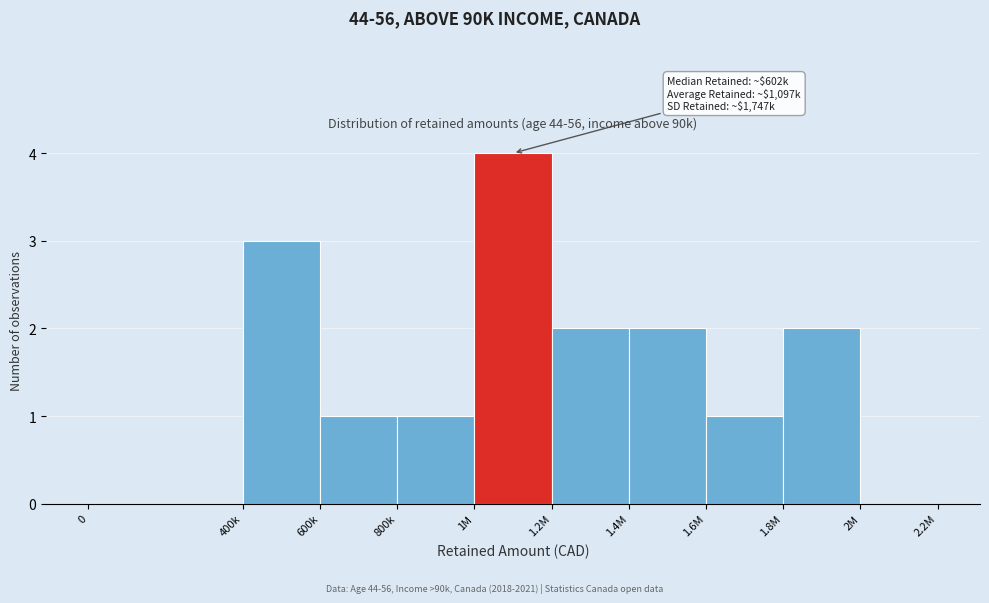

Reading right to left, extract all data points from this chart.

2M=0	1.8M=2	1.6M=1	1.4M=2	1.2M=2	1M=4	800k=1	600k=1	400k=3	0=0